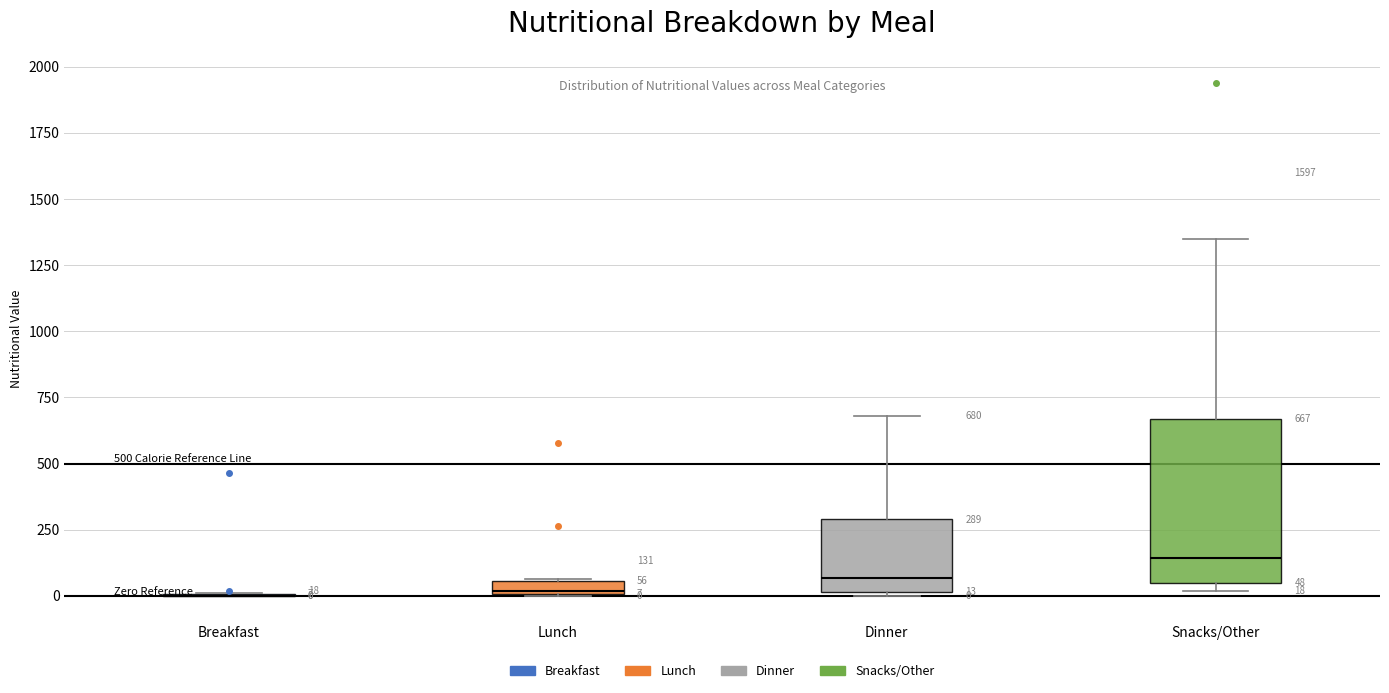

Comparing the boxes themselves (not the whiskers), which one is the tallest?

Snacks/Other